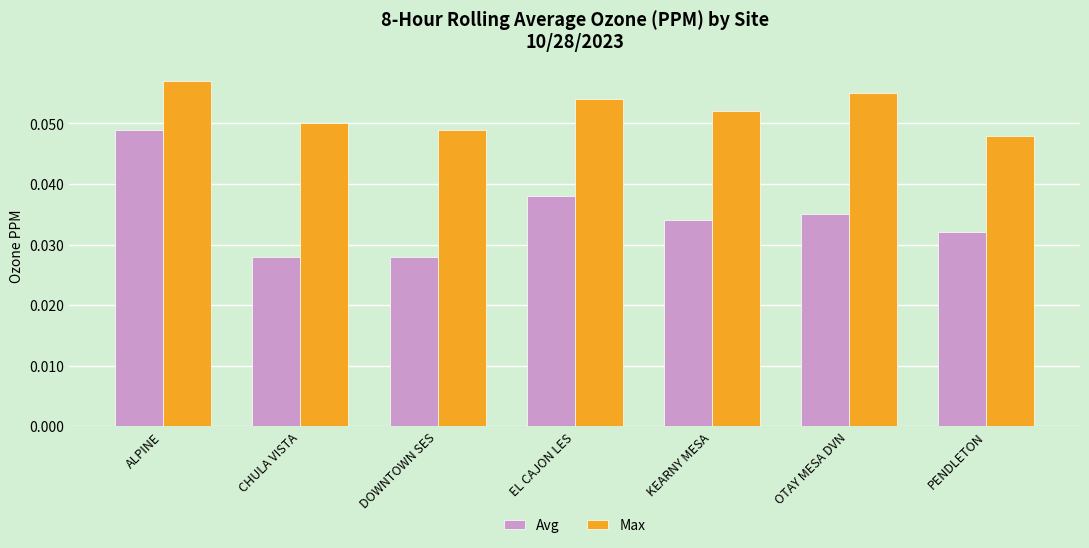

At which category is the sum across all series the highest?

ALPINE